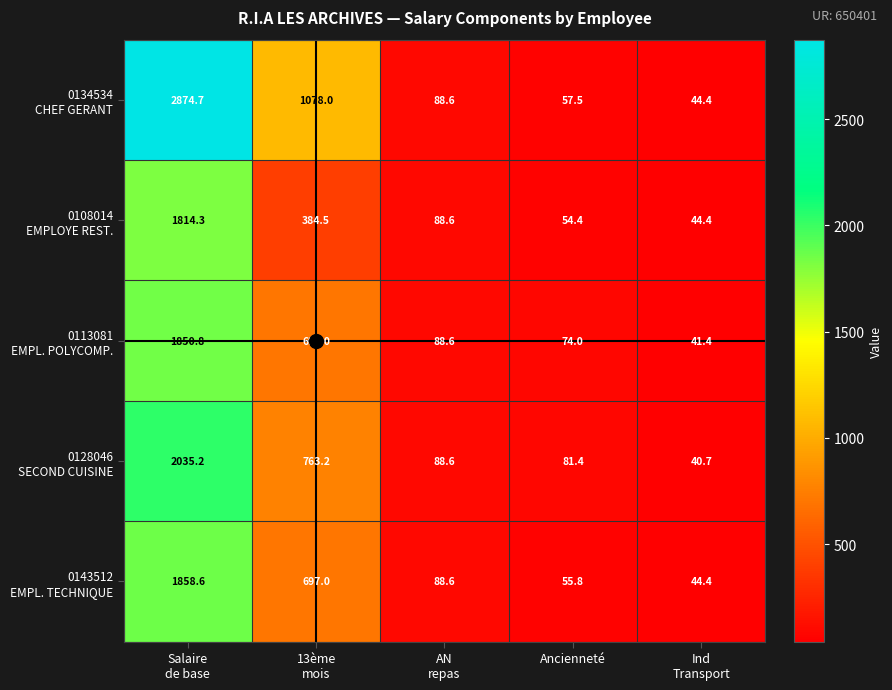

What is the smallest value displayed?

40.7